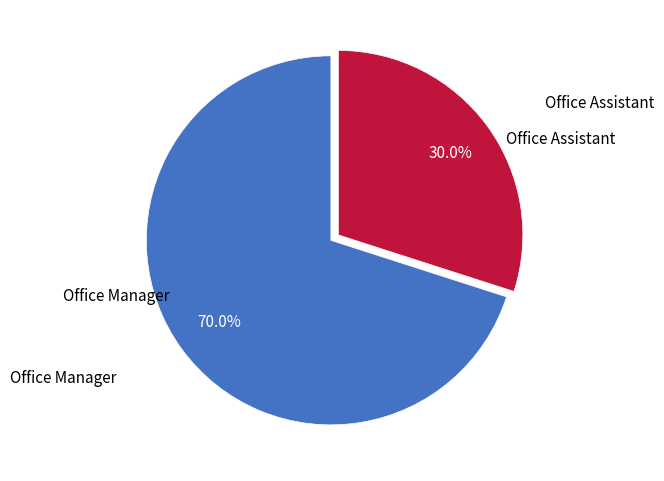

Does any single category account for the majority?

Yes